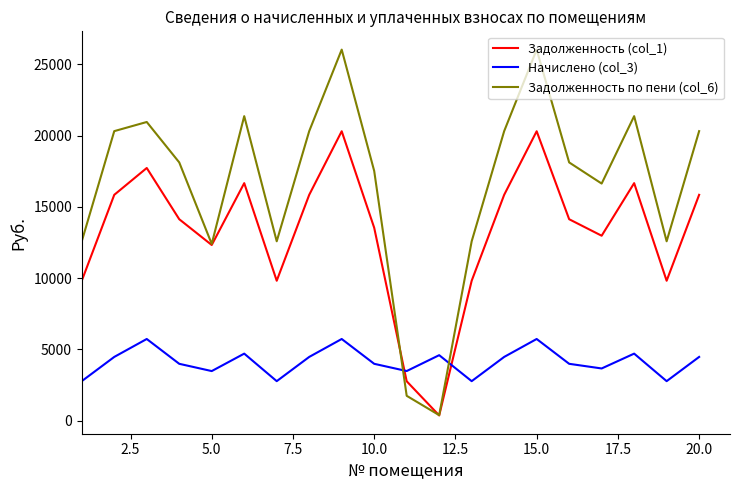

What is the minimum value for Начислено (col_3)?

2769.2